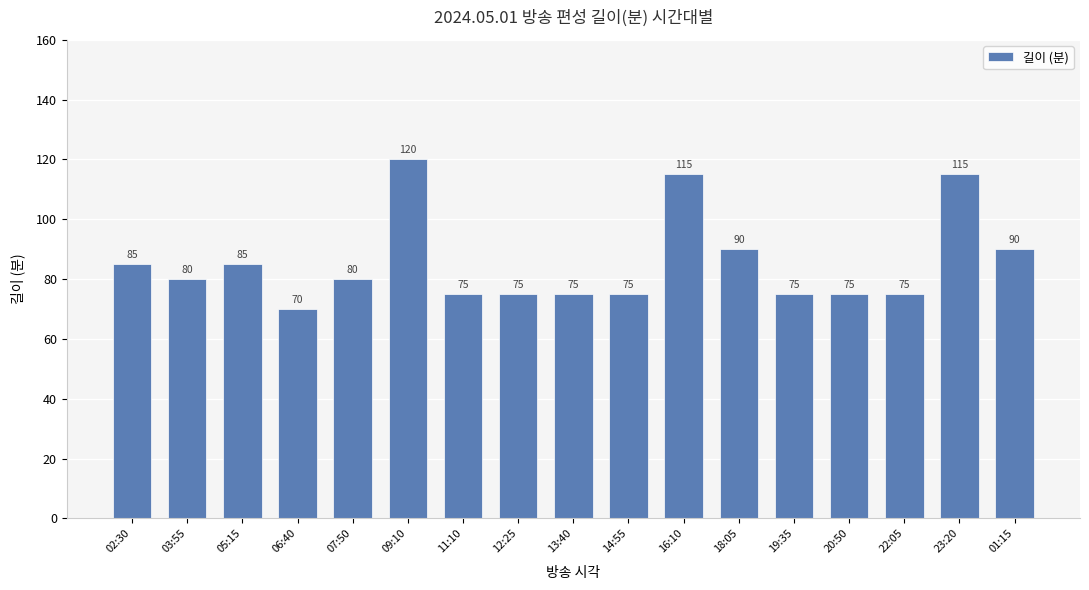

How many bars are there in total?

17